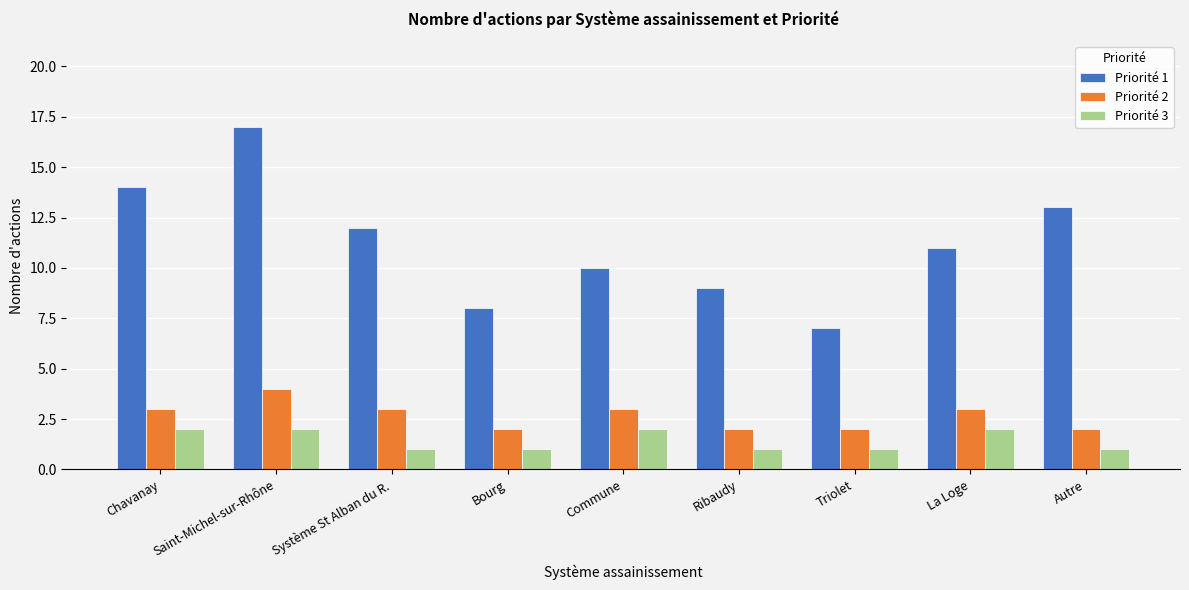

What is the label of the 2nd bar from the left?

Saint-Michel-sur-Rhône